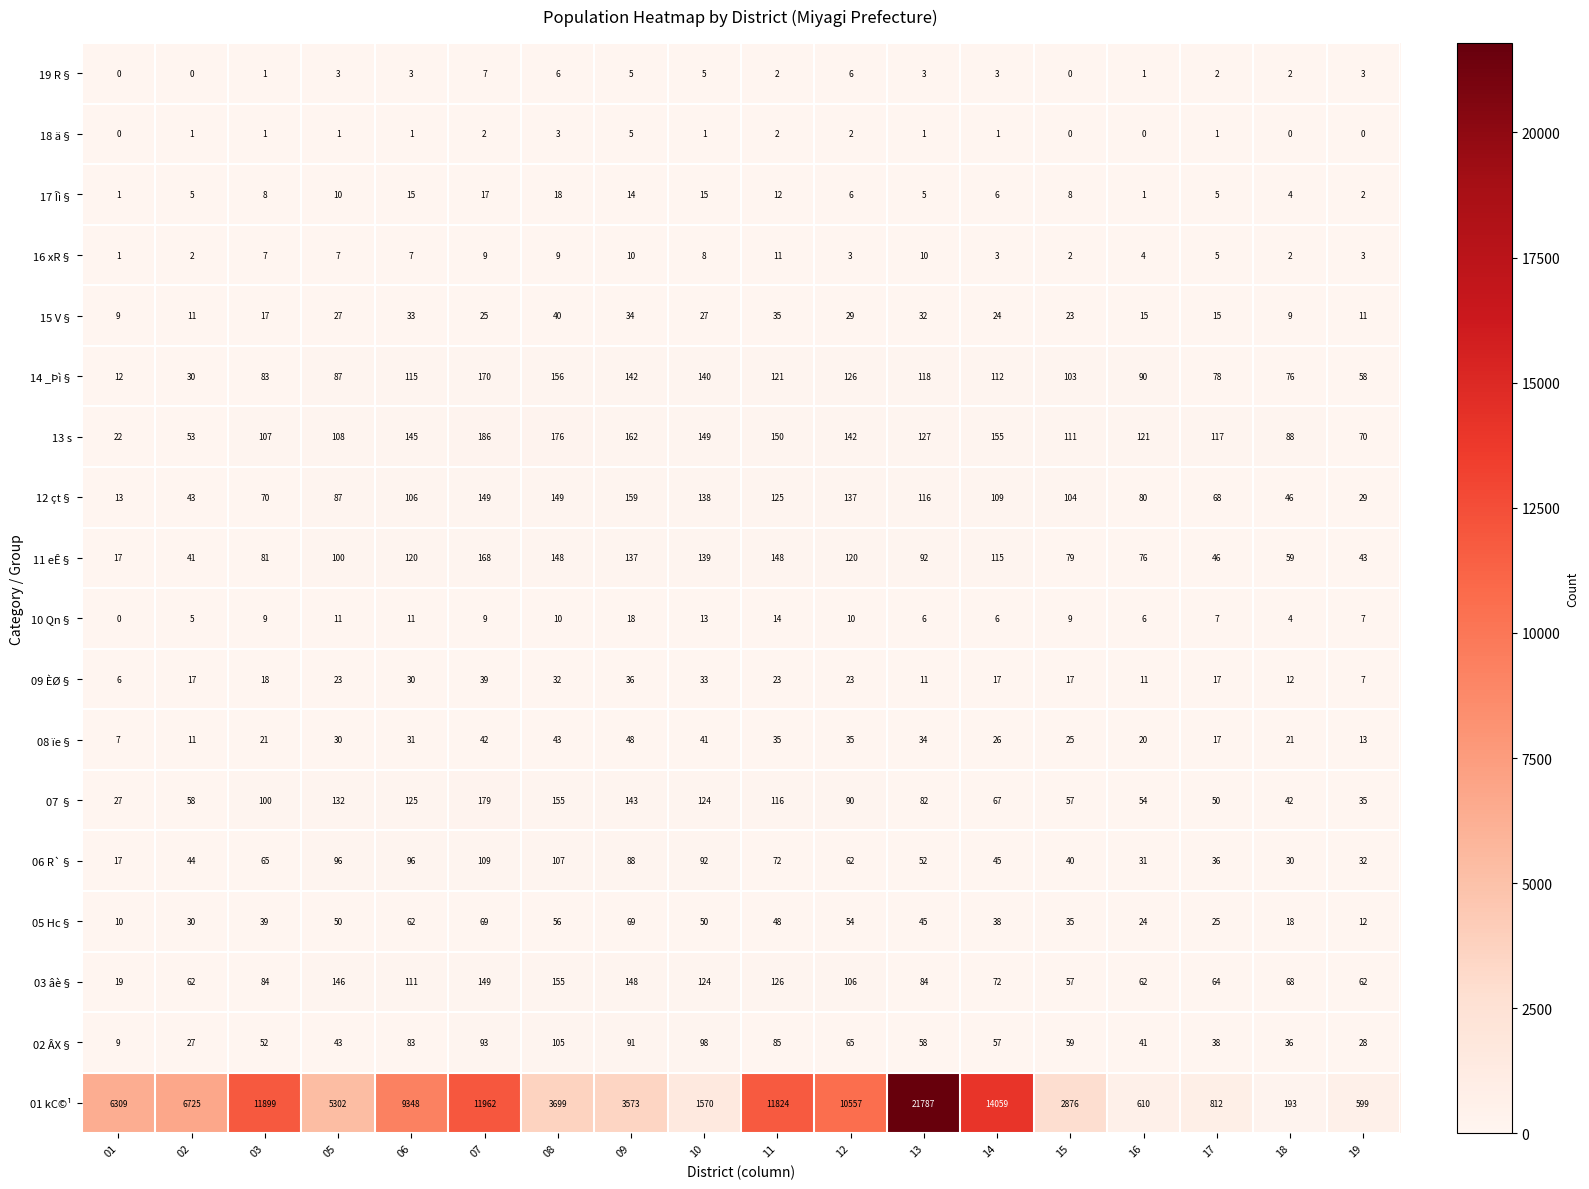

Between 02 and 03, which series saw the biggest shift?

01 kC©¹